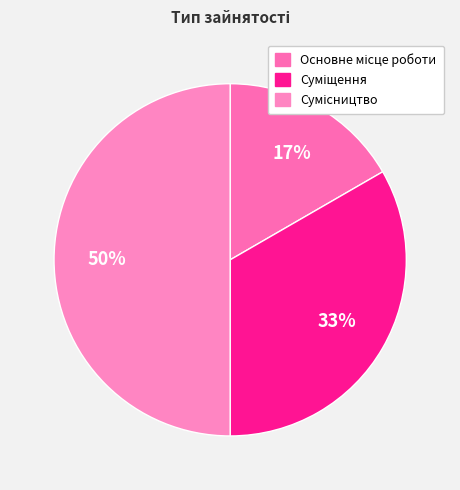

What portion of the pie excludes Сумісництво?

50.0%